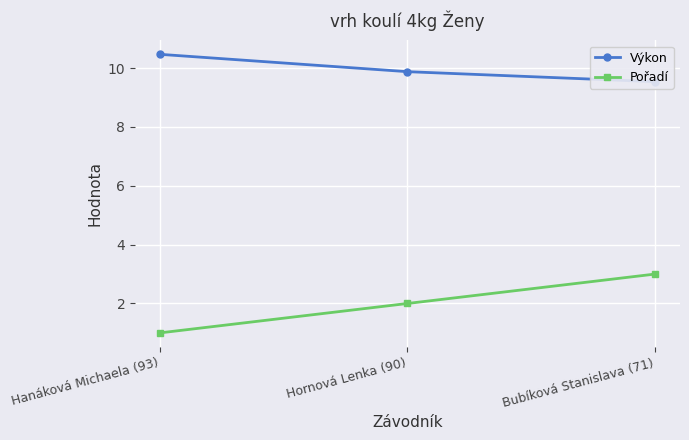

What value does the Pořadí series have at Hanáková Michaela (93)?

1